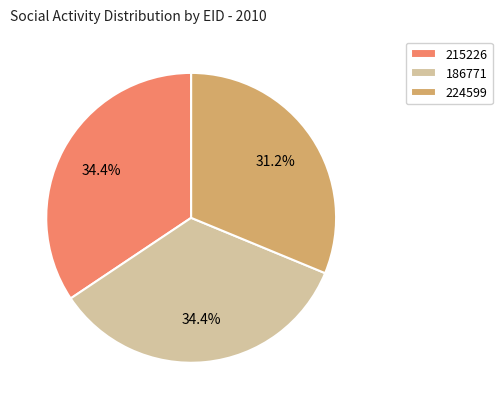

How many slices are in this pie chart?

3